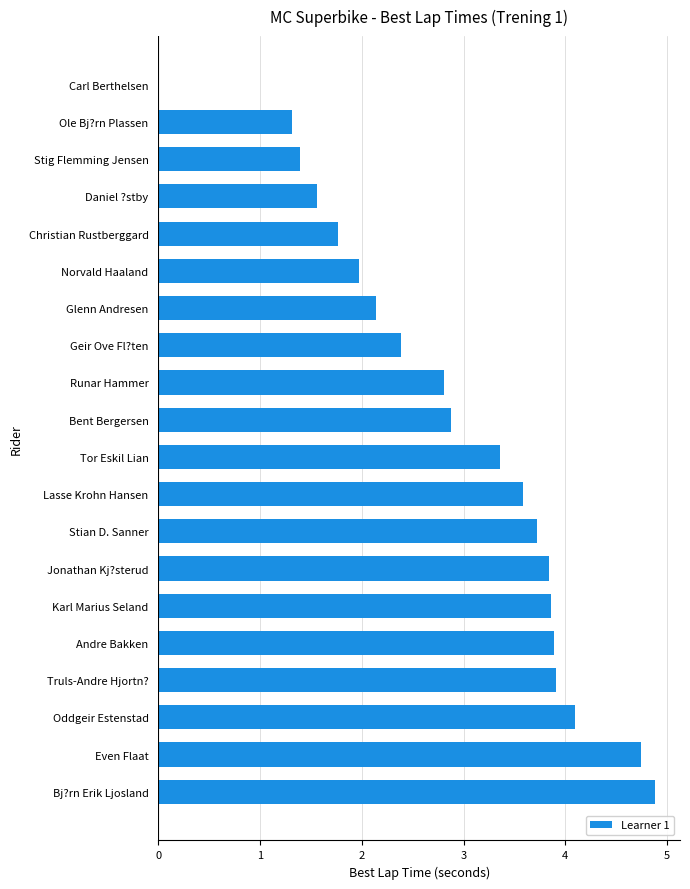

What is the sum of all values?

58.1